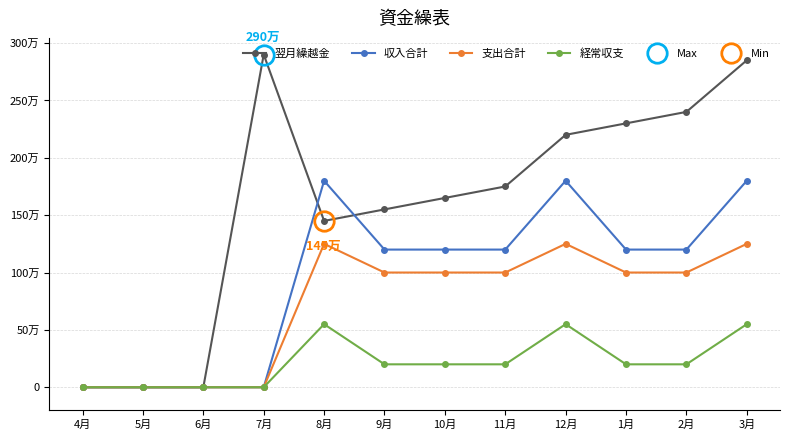

What is the value of the 経常収支 point at the 10th from the left?

200000